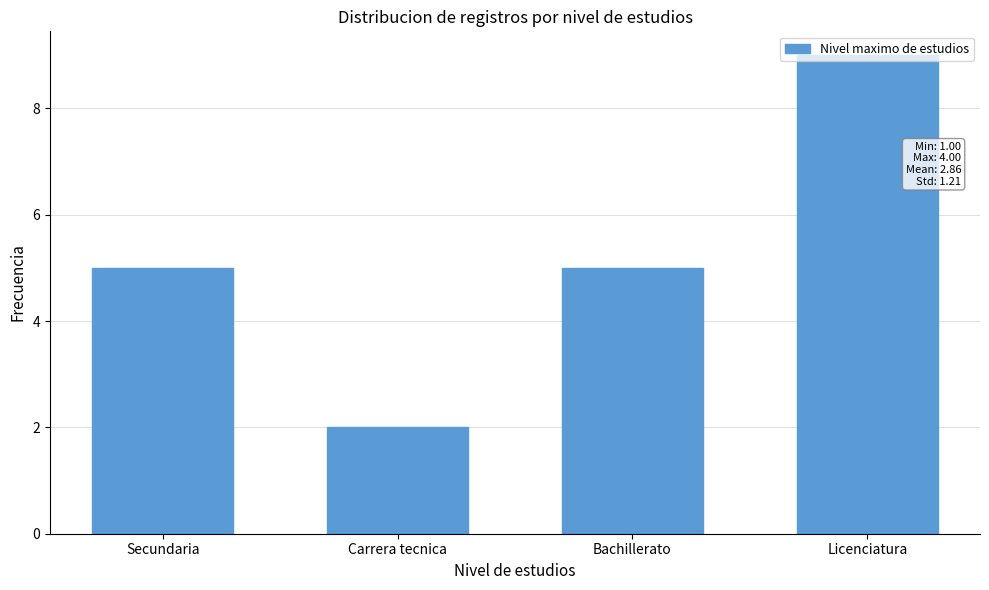

What is the greatest value displayed?

9